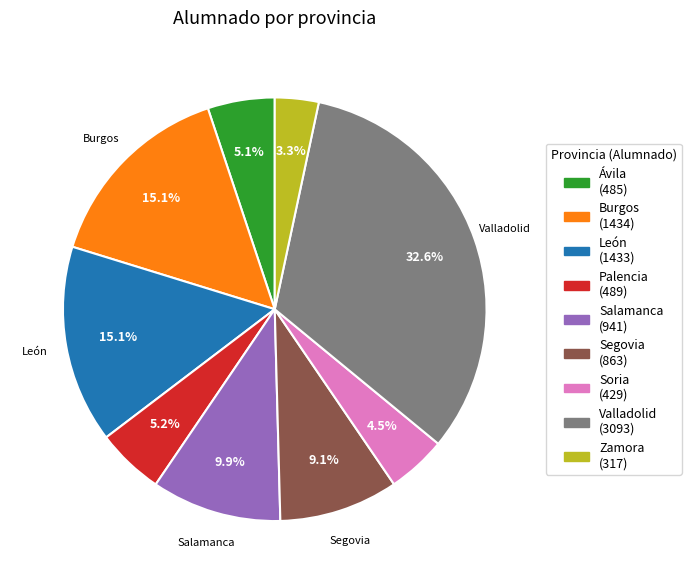

Count the number of slices in the pie.

9